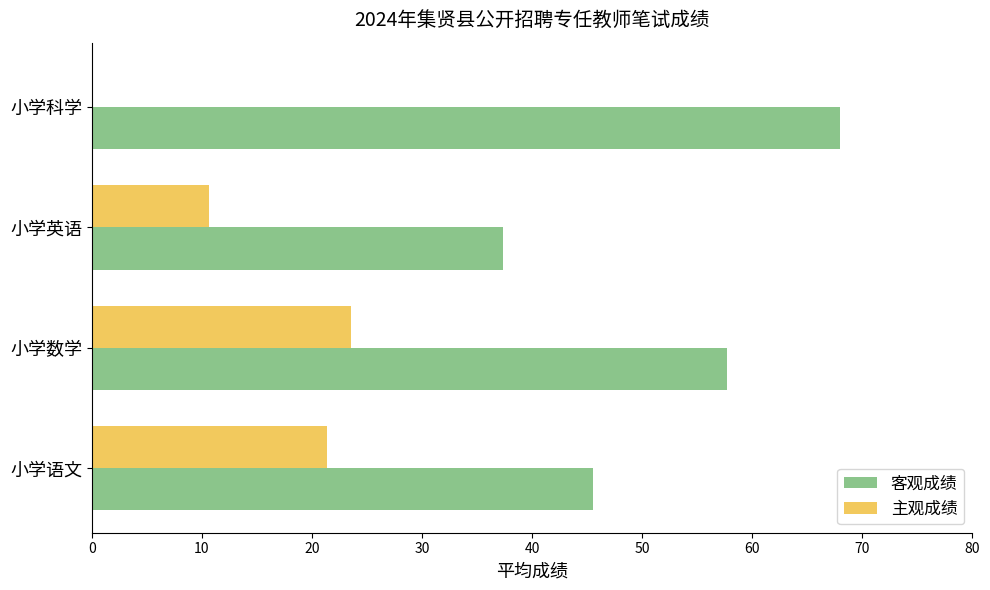

Which series has the largest total across all categories?

客观成绩